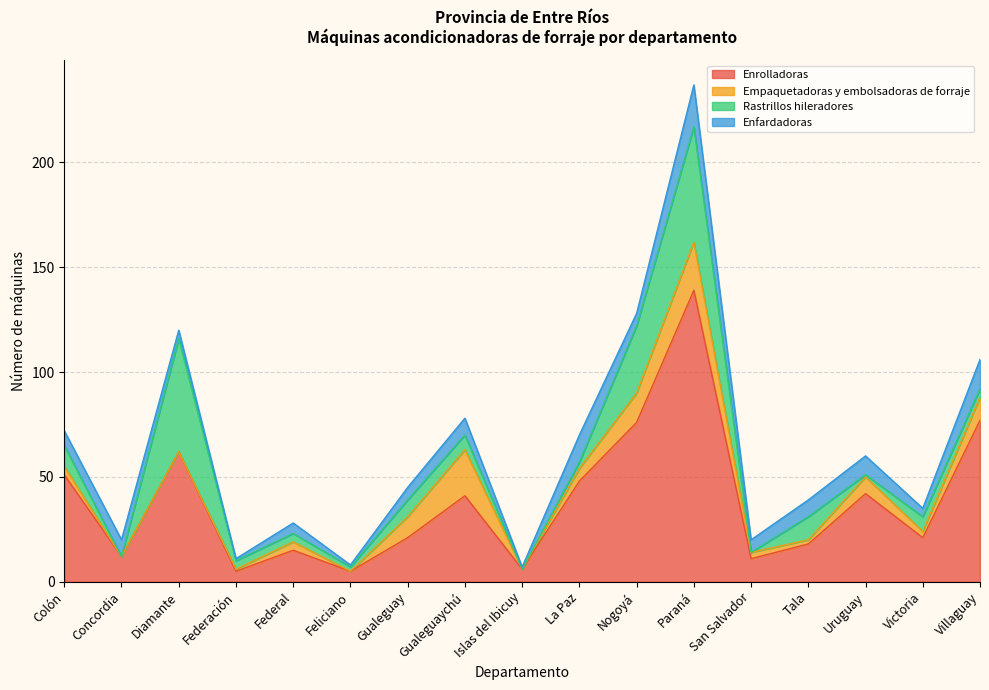

The Enrolladoras series shows 6 at Islas del Ibicuy. True or false?

True